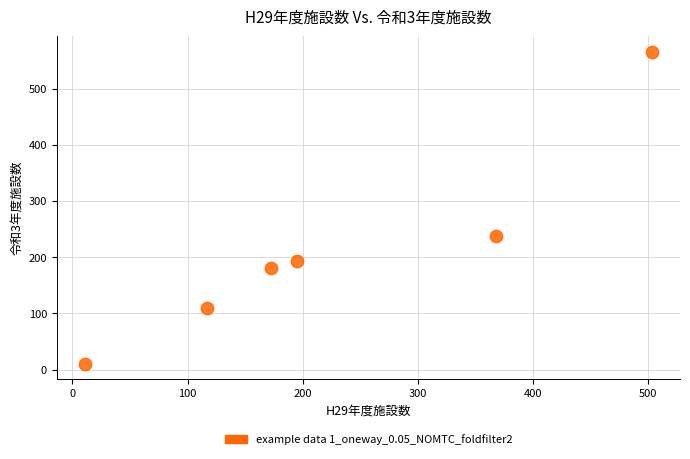

What is the range of X values (max minus min)?

492